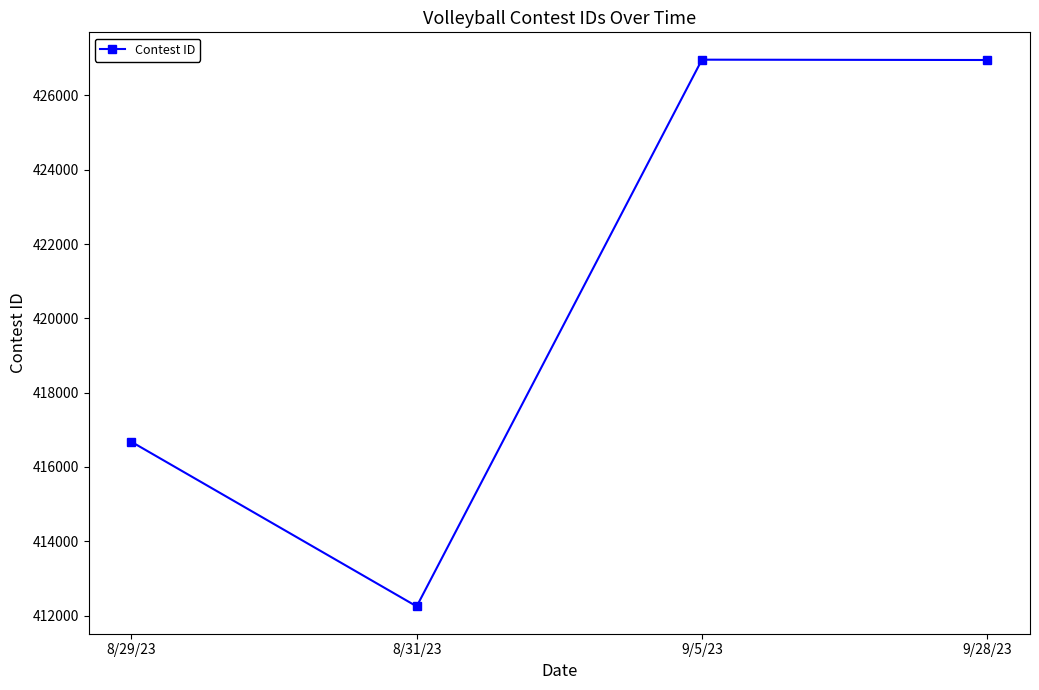

How many interior local valleys (lower than both neighbors) does the data have?

1